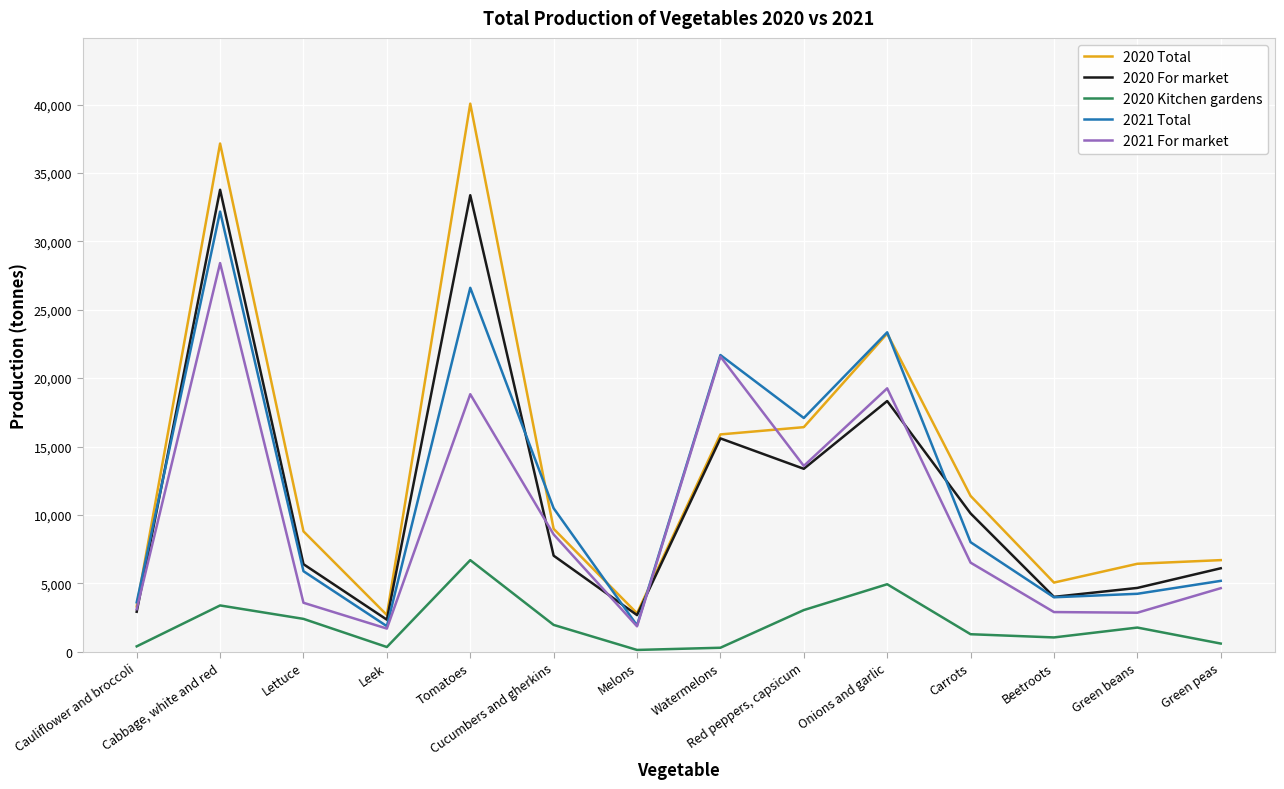

True or false: 2020 Total has more than 1 interior local peaks.

True